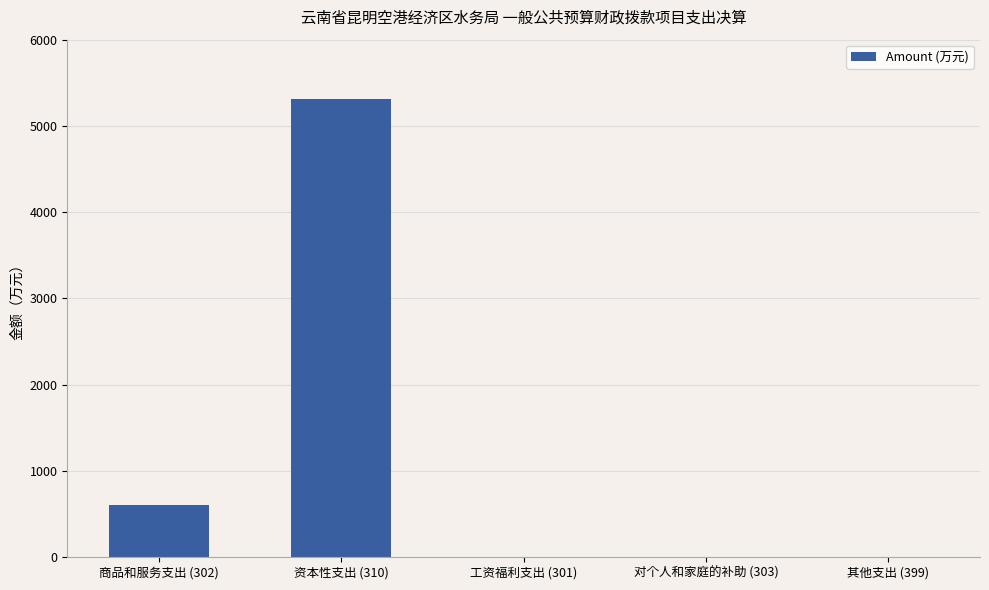

The value at 商品和服务支出 (302) is 597.7. True or false?

True